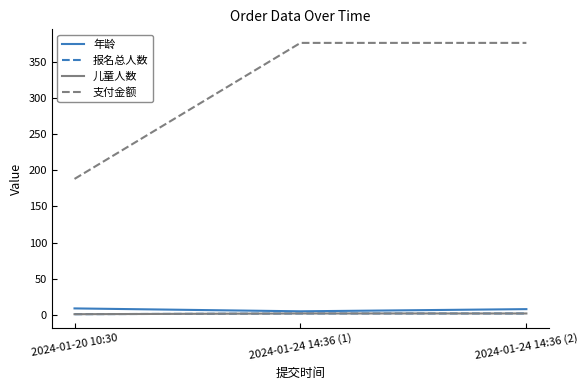

What is the value of the 支付金额 point at the 2nd from the left?

376